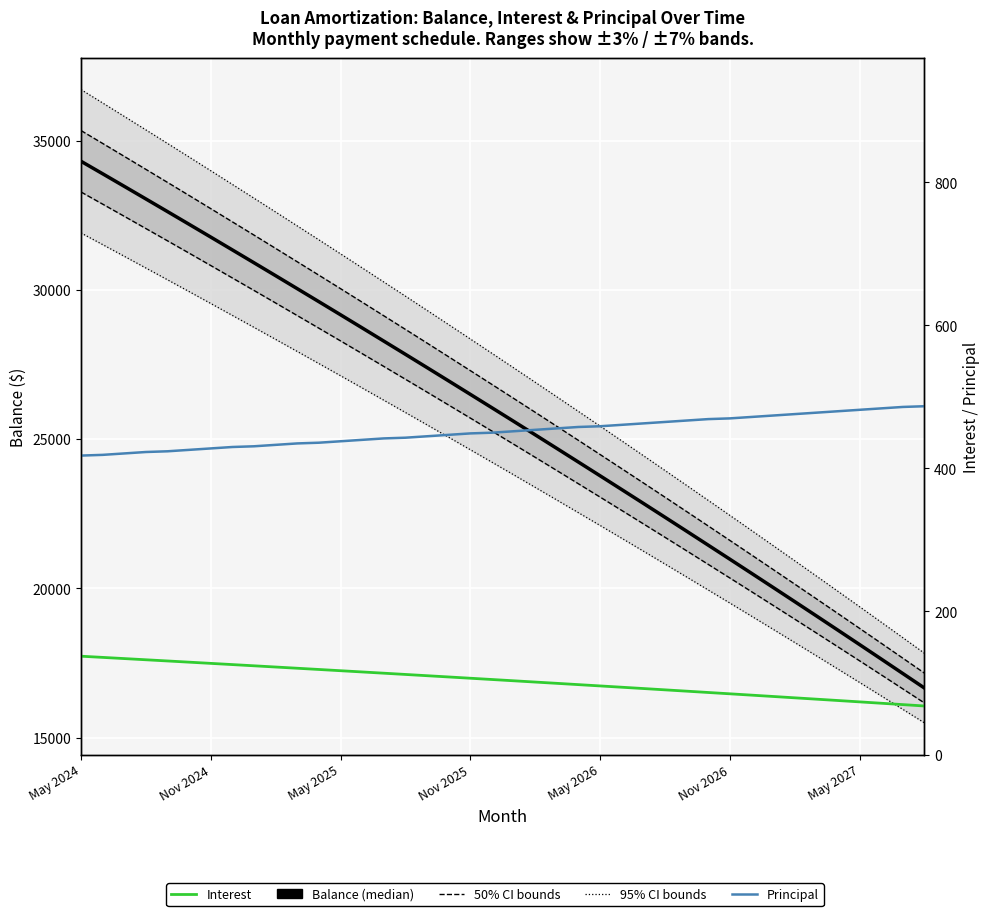

Rank the series by their maximum value, from highest to lowest.

Balance, Principal, Interest